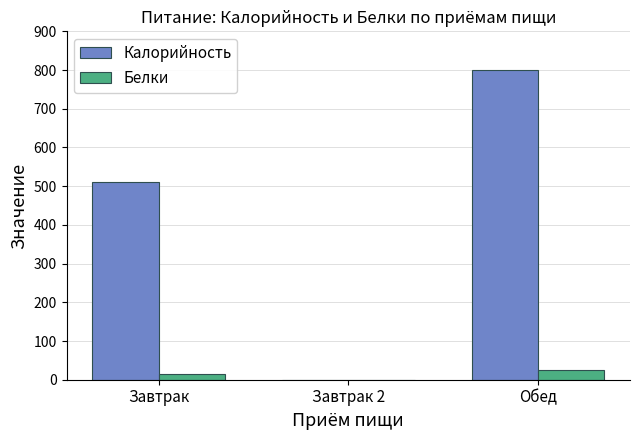

At which category does the chart reach its peak across all series?

Обед